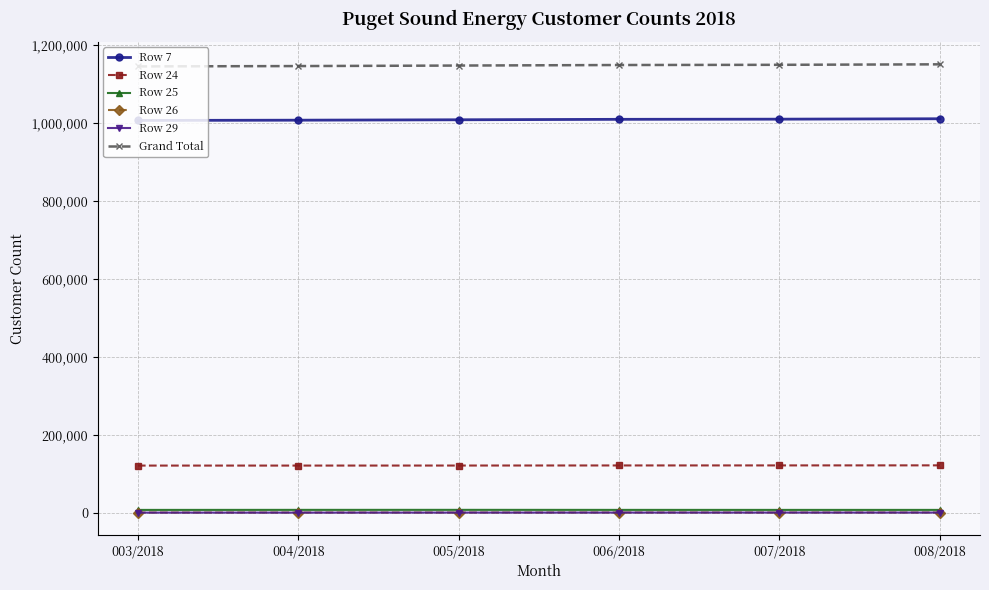

Which series has the largest total across all categories?

Grand Total